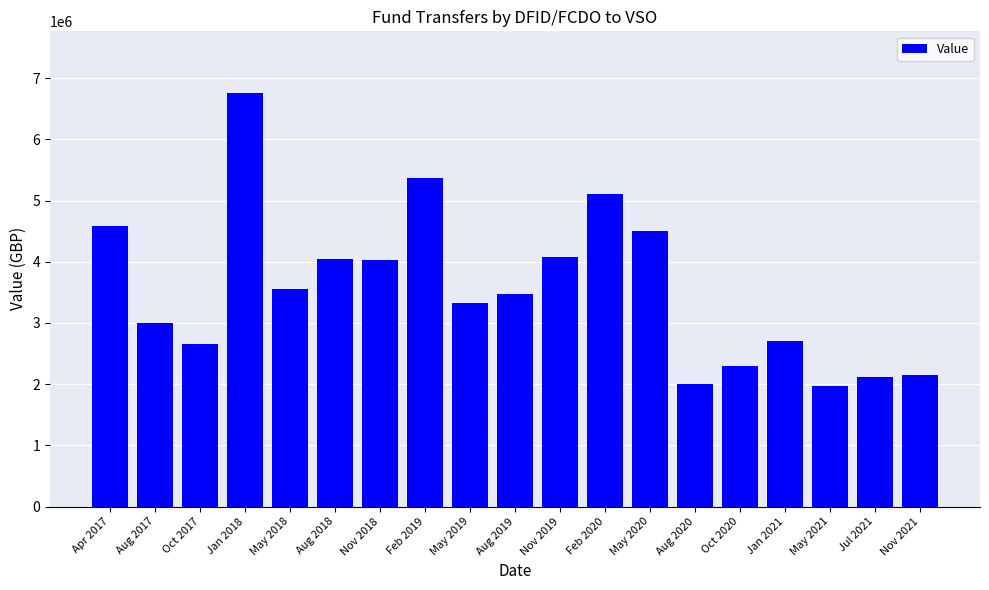

At which category does the chart reach its peak across all series?

Jan 2018